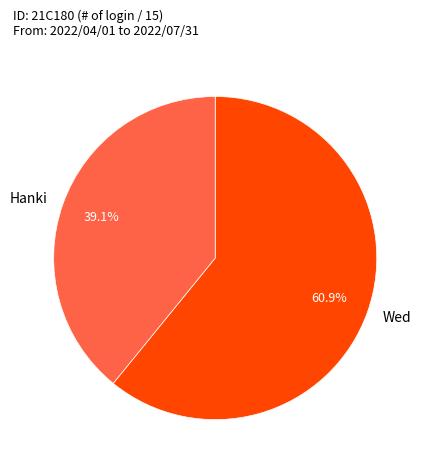

What percentage do Wed and Hanki together represent?

100.0%